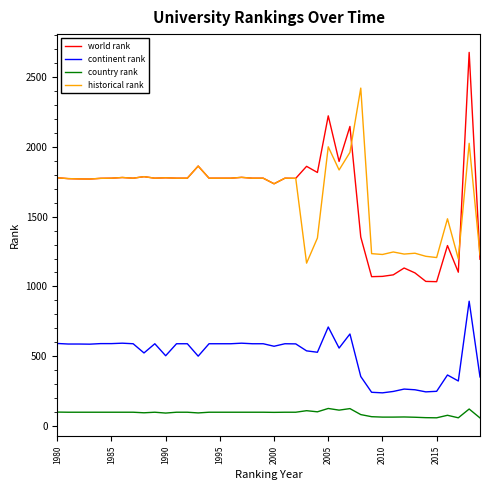

Is this an area chart (filled region under the line)?

No